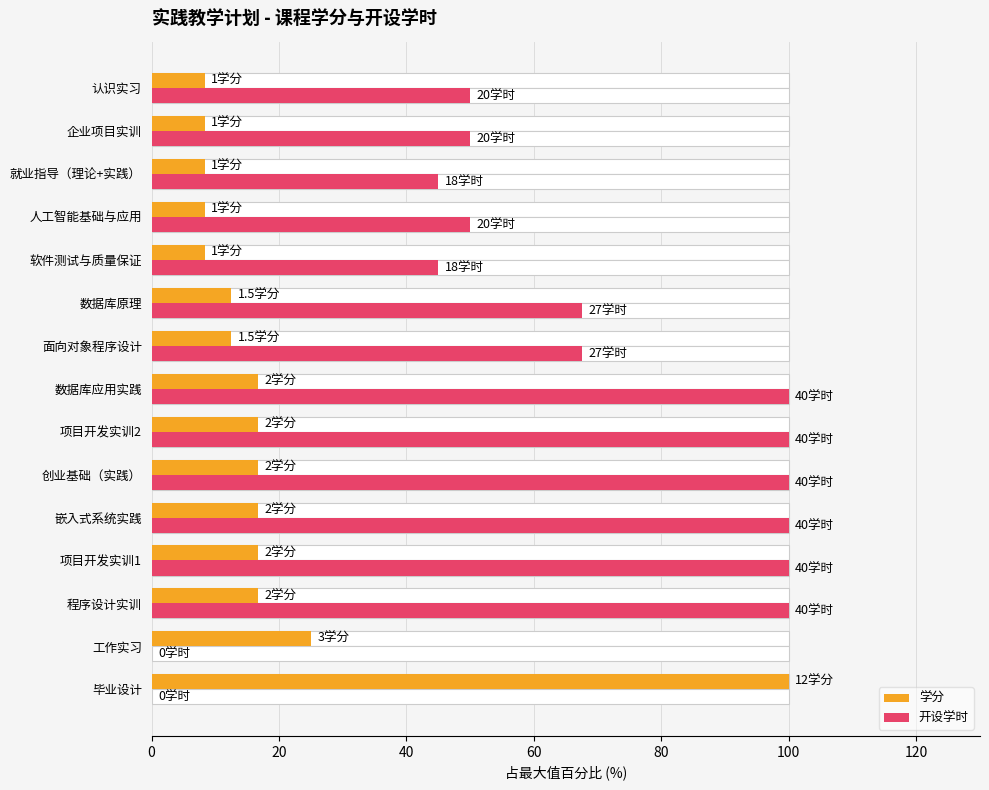

How many series are shown in this chart?

2